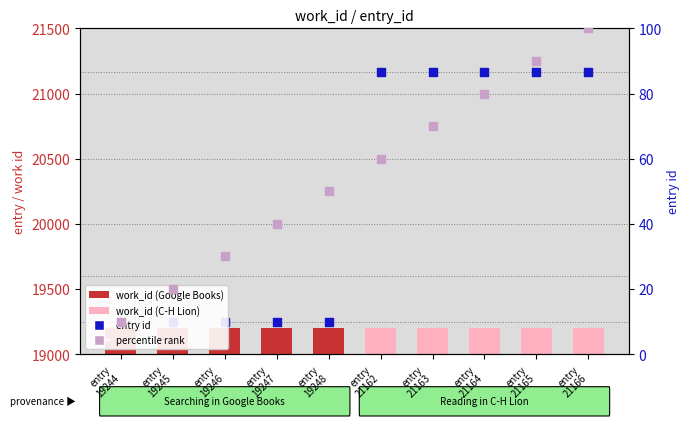

Is the value of percentile rank at entry
21162 greater than the value of entry id at entry
21165?

No